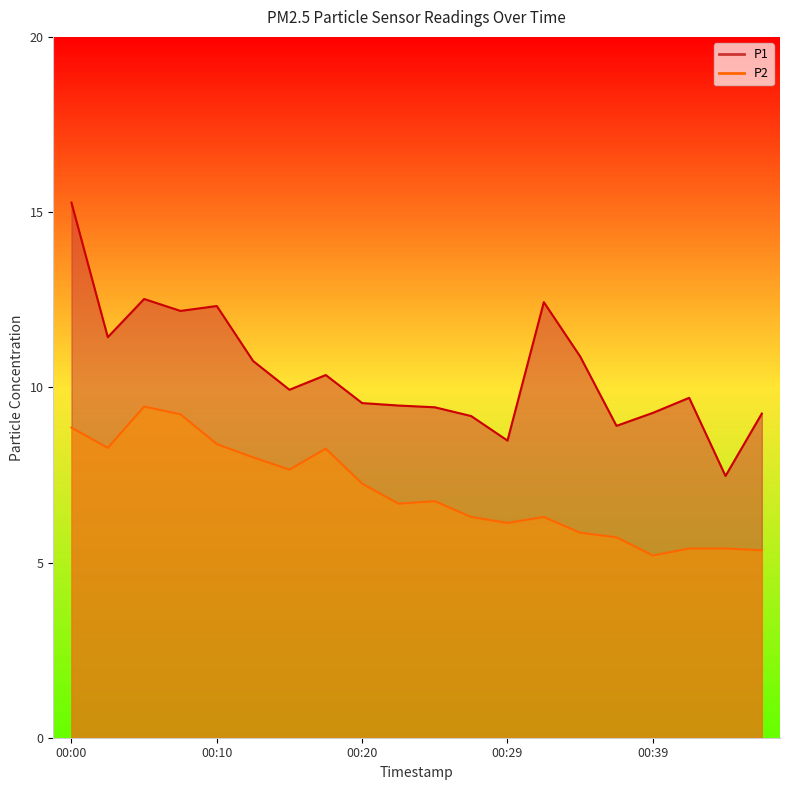

What is the sum of all P2 values?

140.4